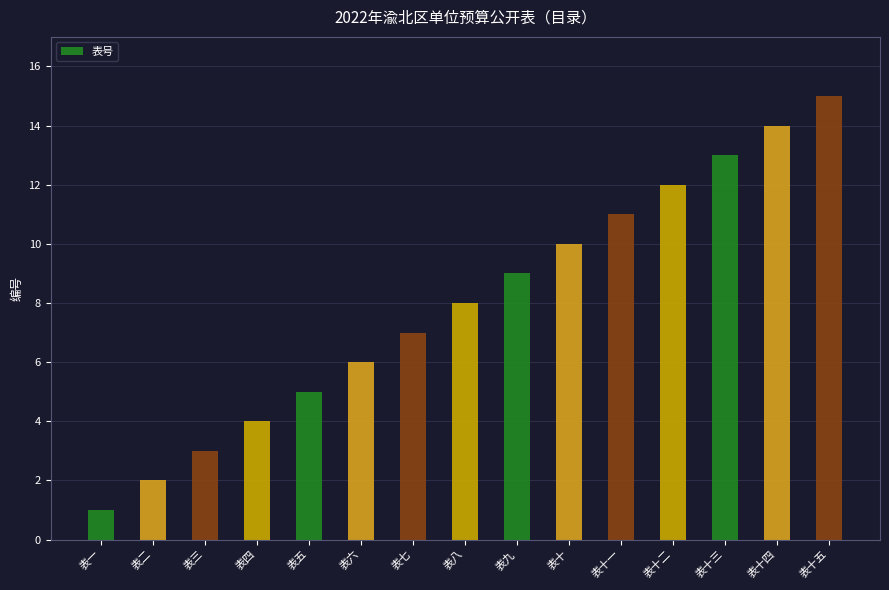

Reading left to right, transcribe all the data shown in this chart.

1	2	3	4	5	6	7	8	9	10	11	12	13	14	15